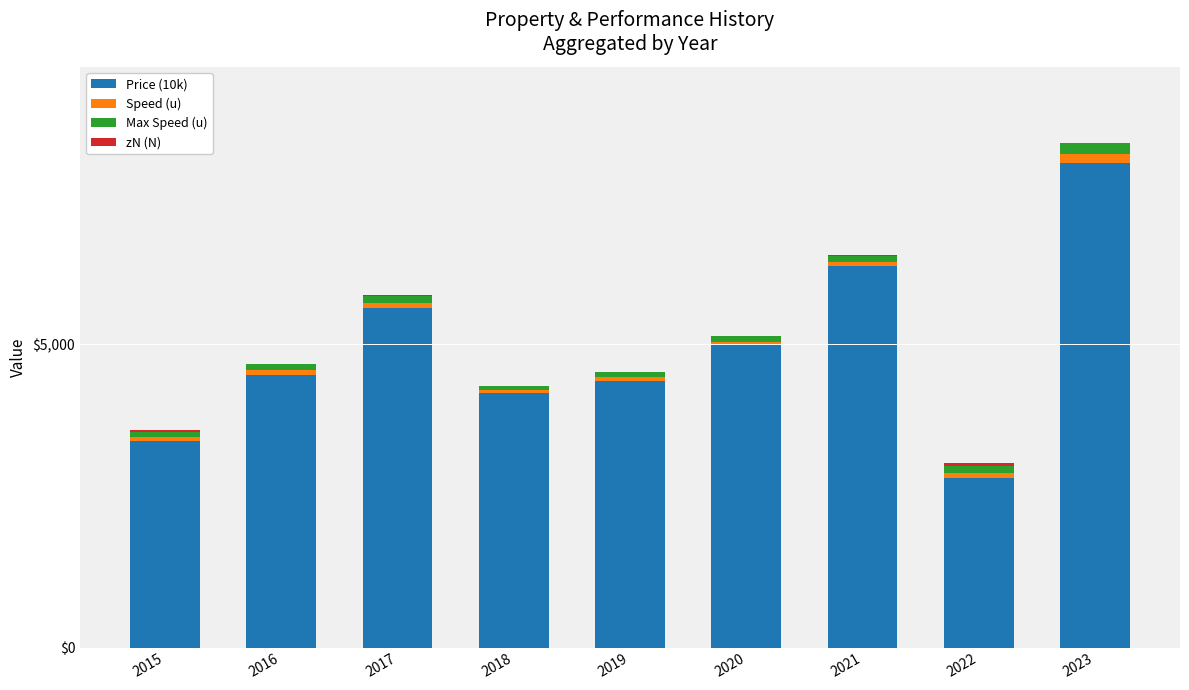

At which category is the sum across all series the highest?

2023